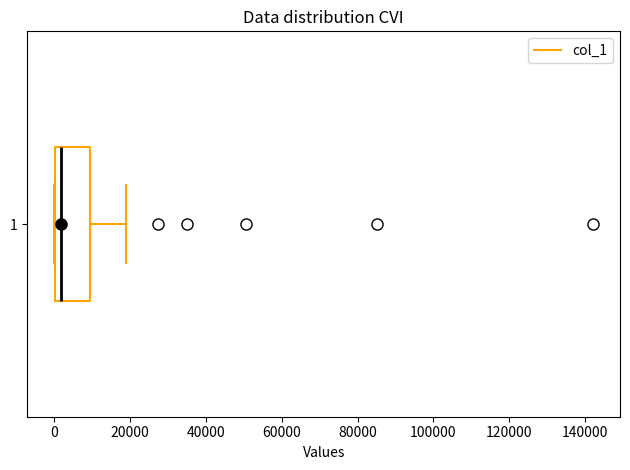

Transcribe this box plot: give where the median line is, the range the box spans, and where the two whiskers end, as read against the x-axis. The values are not printed on the chart, so give them approximately, as read against the axis.

median 2000, box 0 to 10000, whiskers 0 to 20000